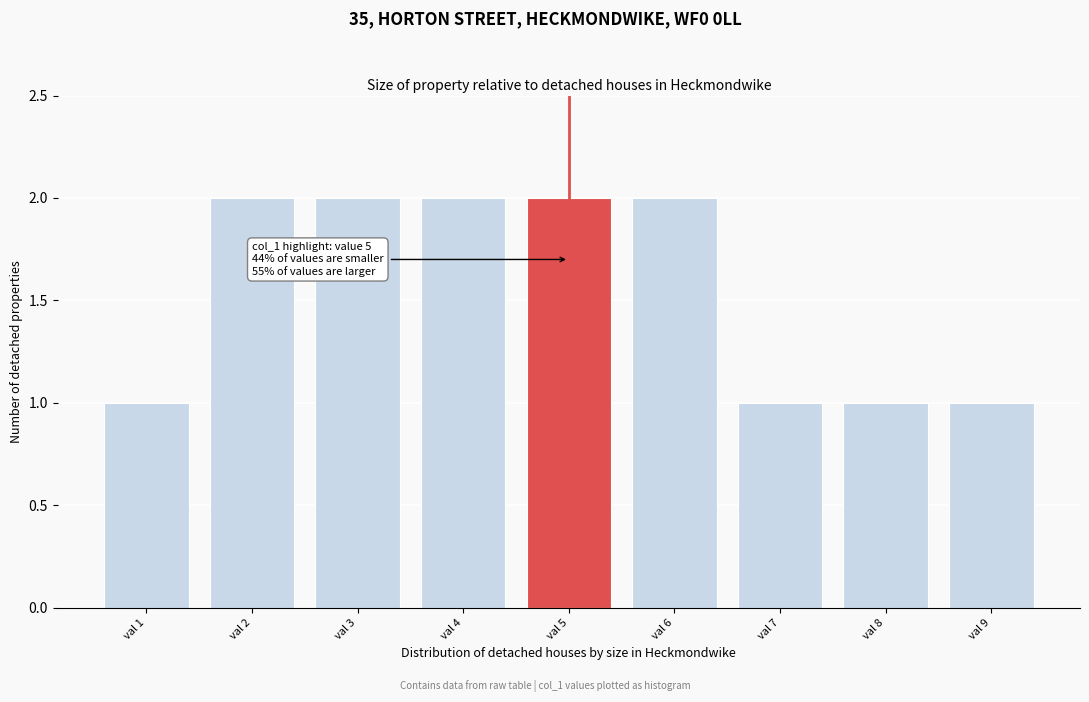

Reading left to right, extract all data points from this chart.

val 1=1	val 2=2	val 3=2	val 4=2	val 5=2	val 6=2	val 7=1	val 8=1	val 9=1